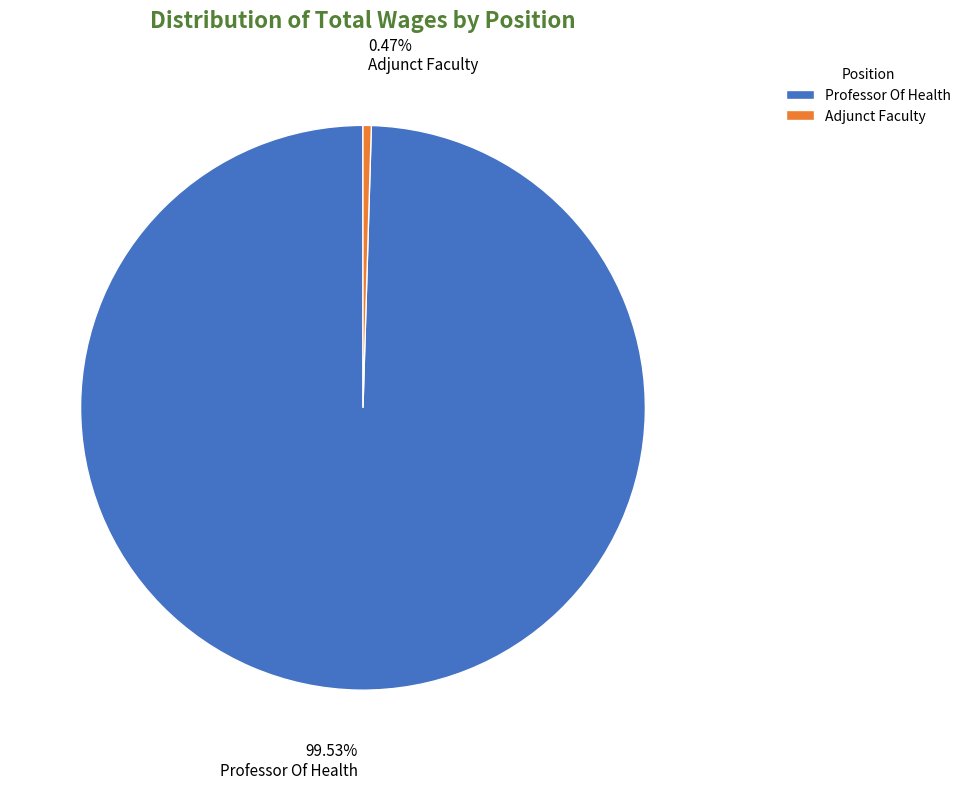

How many segments does this pie chart have?

2